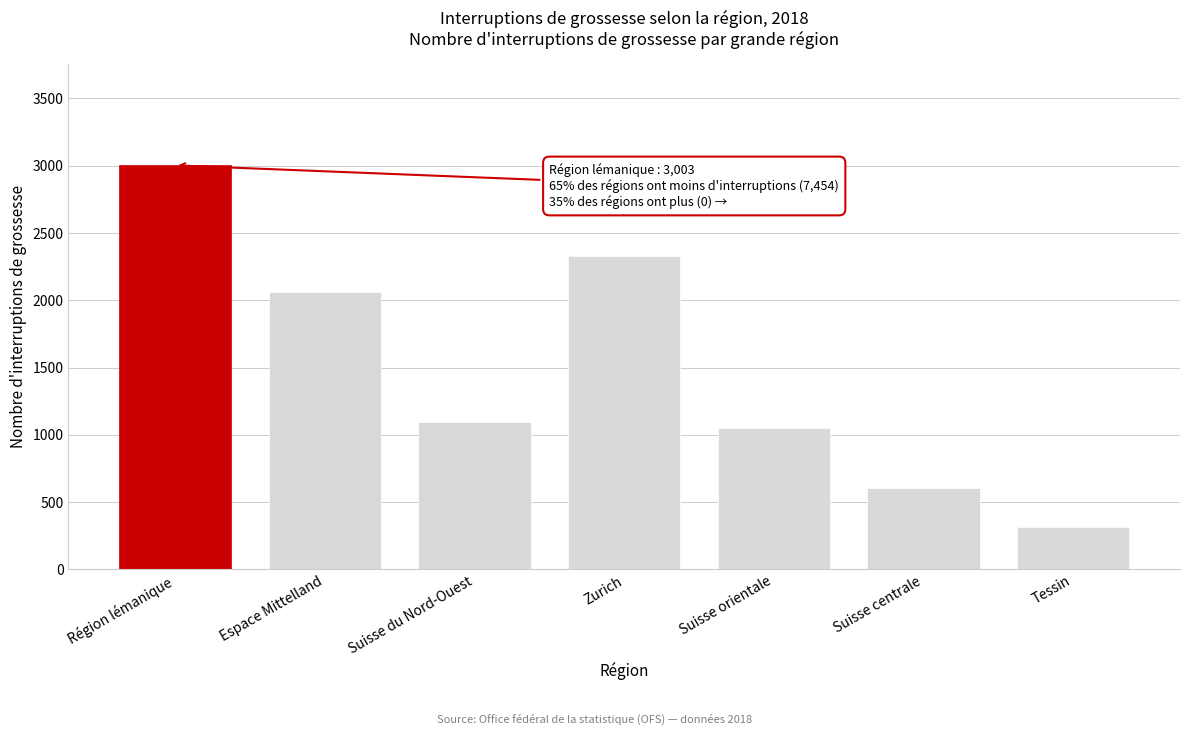

Reading left to right, transcribe all the data shown in this chart.

Région lémanique=3003	Espace Mittelland=2065	Suisse du Nord-Ouest=1093	Zurich=2327	Suisse orientale=1049	Suisse centrale=605	Tessin=315